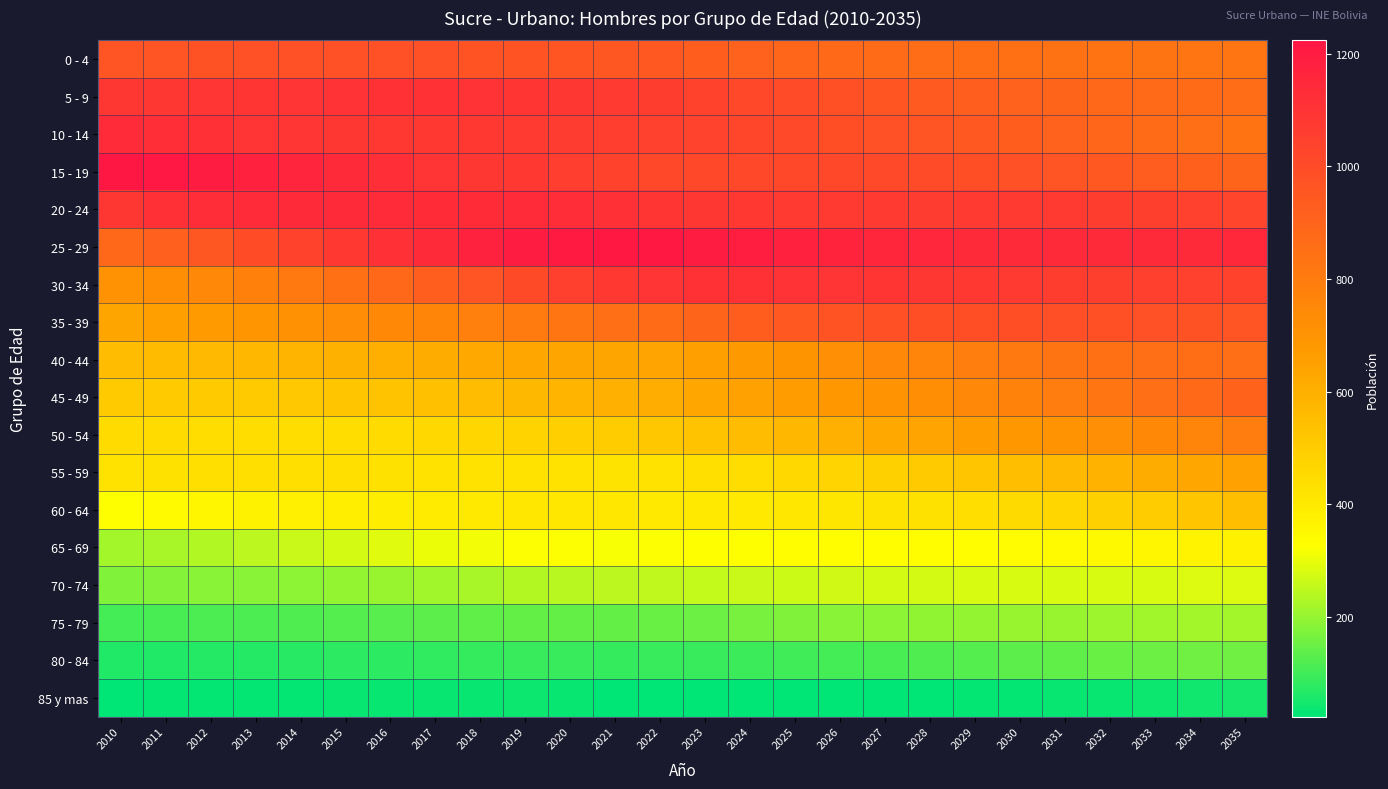

Which label corresponds to the largest value in the chart?

2010